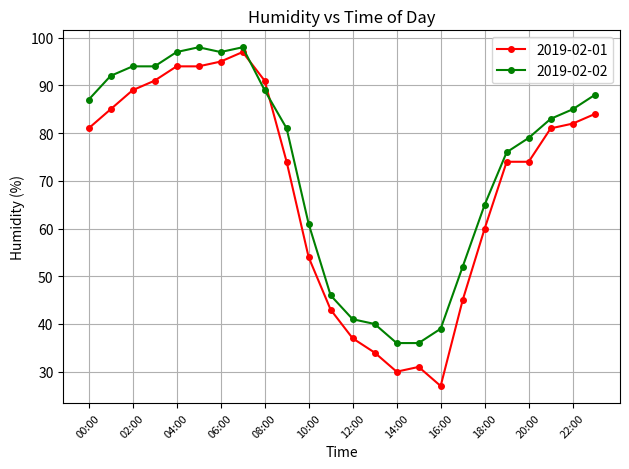

Reading left to right, list all the values displayed in this chart.

2019-02-01: 81	85	89	91	94	94	95	97	91	74	54	43	37	34	30	31	27	45	60	74	74	81	82	84
2019-02-02: 87	92	94	94	97	98	97	98	89	81	61	46	41	40	36	36	39	52	65	76	79	83	85	88